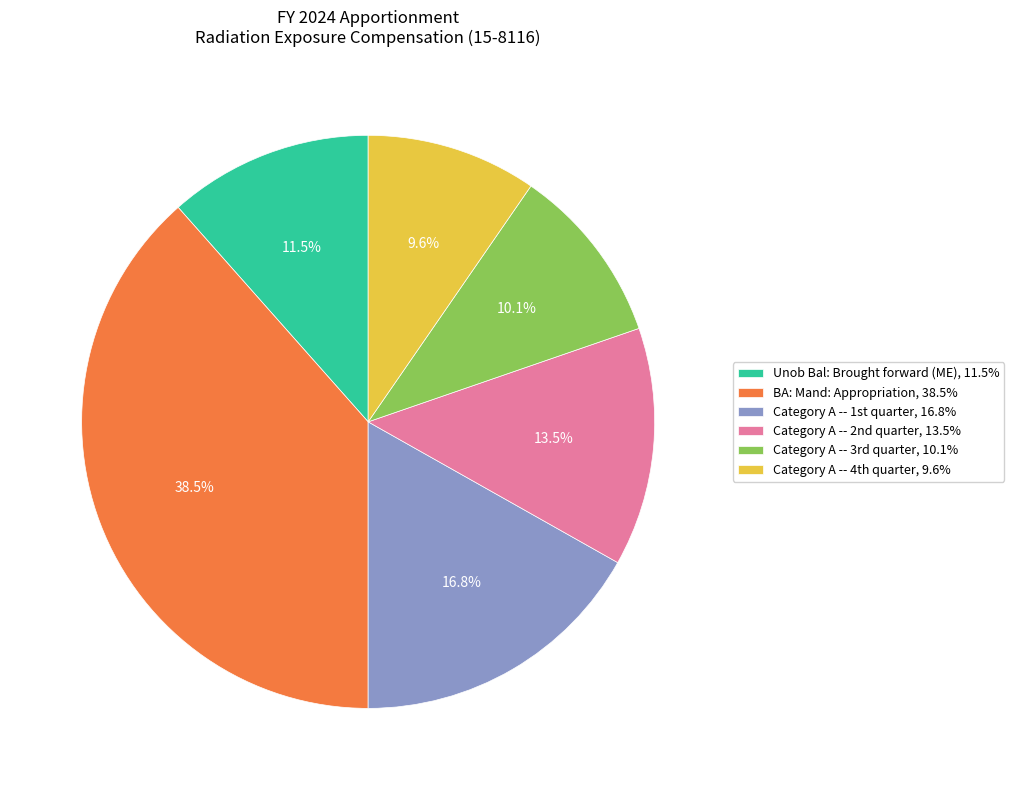

Is there a majority slice in this chart?

No